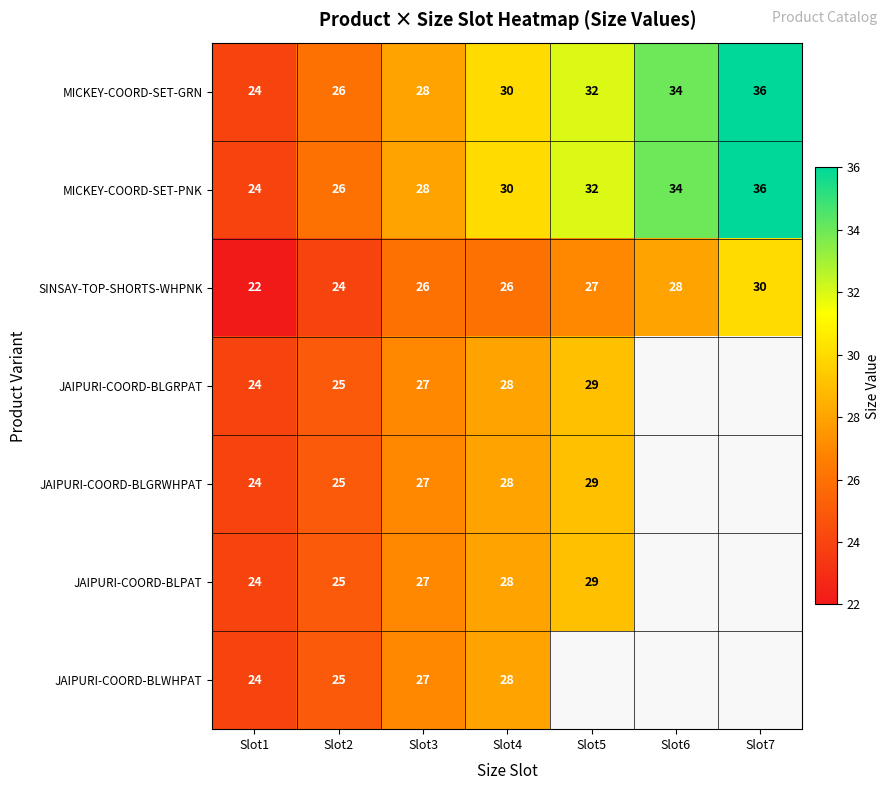

At which label is MICKEY-COORD-SET-PNK closest to 30?

Slot4